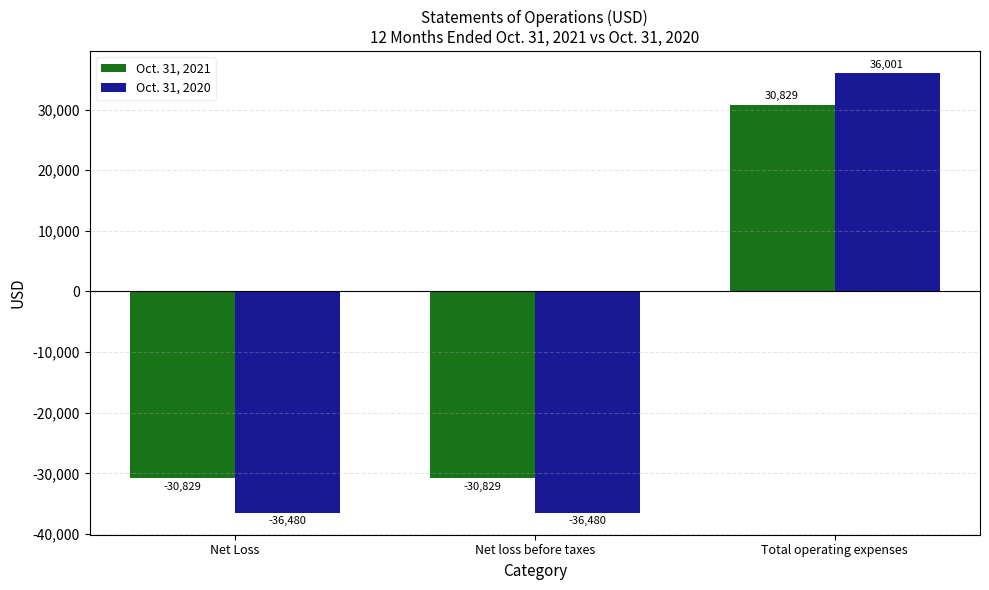

Is it true that Oct. 31, 2020 equals -14110 at Net loss before taxes?

False